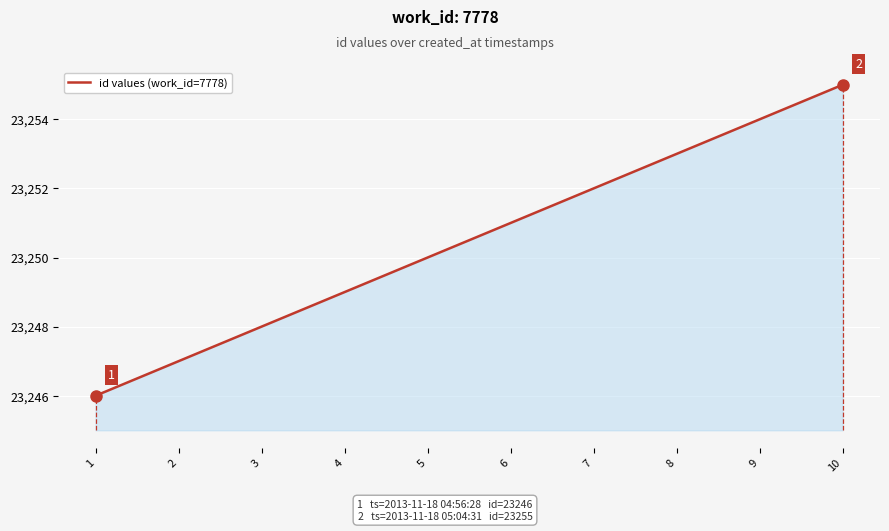

How many lines are shown in the chart?

1